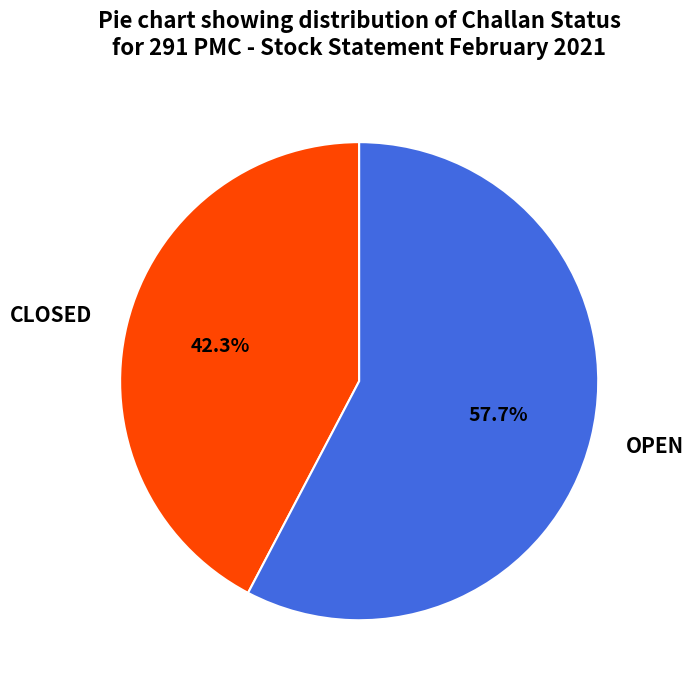

Which has a higher value, OPEN or CLOSED?

OPEN